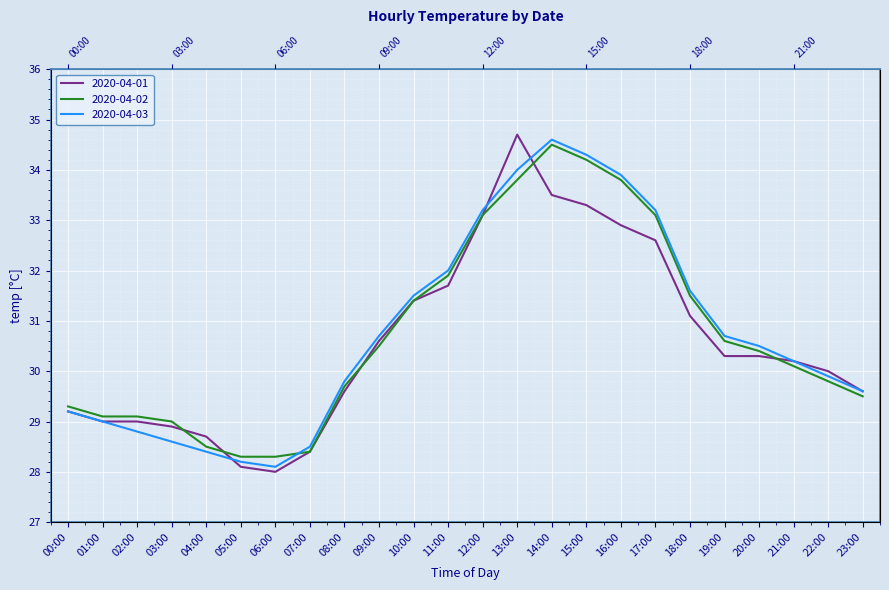

In 2020-04-03, how many points are lower than both neighbors (excluding endpoints)?

1